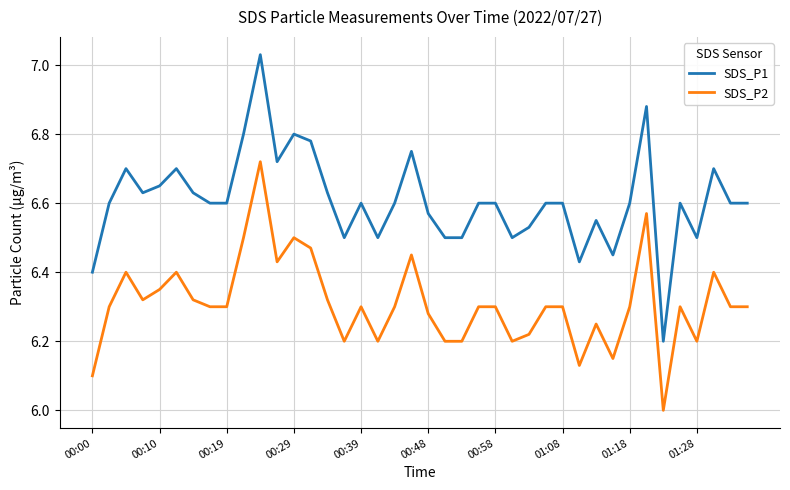

List the series in order of their overall mean, highest first.

SDS_P1, SDS_P2